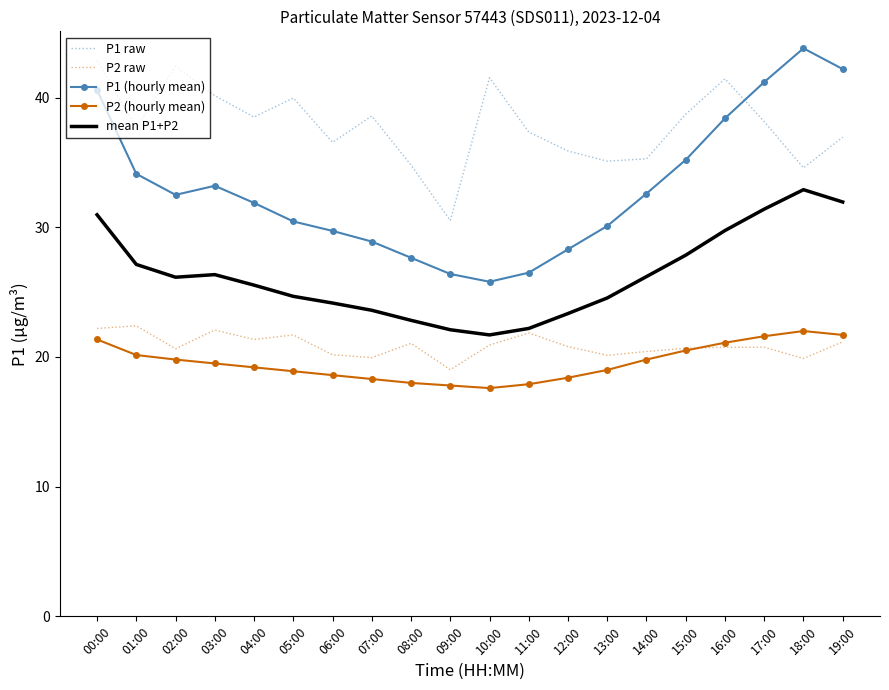

At 03:00, list the series in order from smallest to largest.

P2 (hourly mean), P2 raw, mean P1+P2, P1 (hourly mean), P1 raw